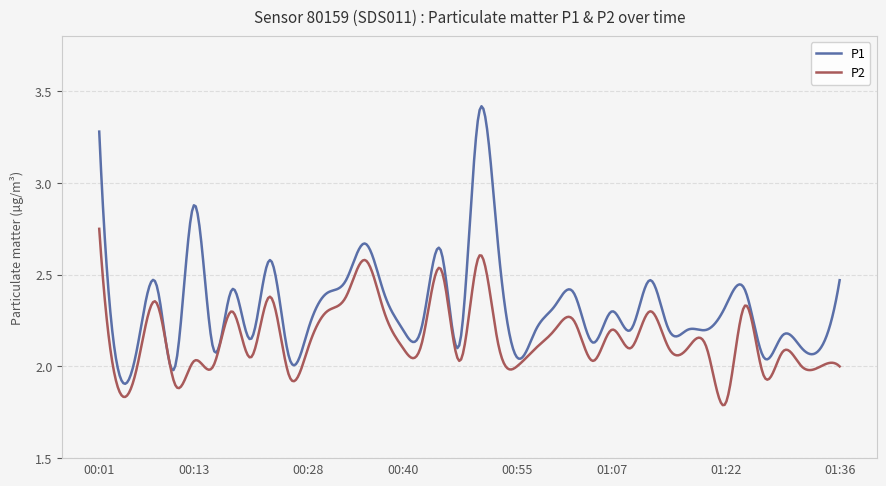

Rank the series by their average value, from lowest to highest.

P2, P1